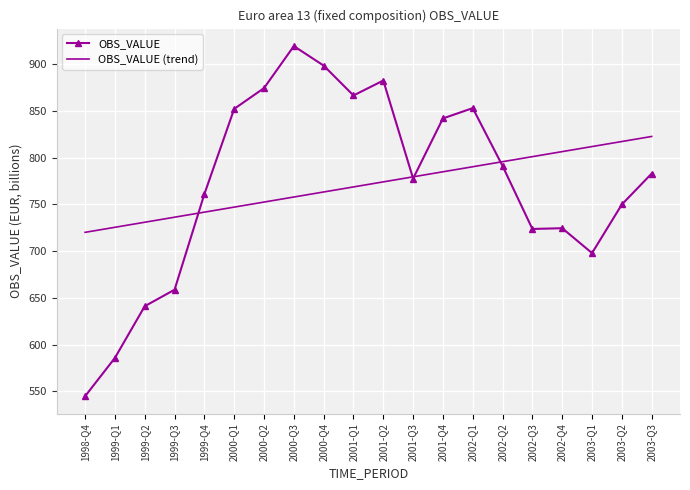

Is it true that OBS_VALUE equals 750.0 at 2003-Q2?

True